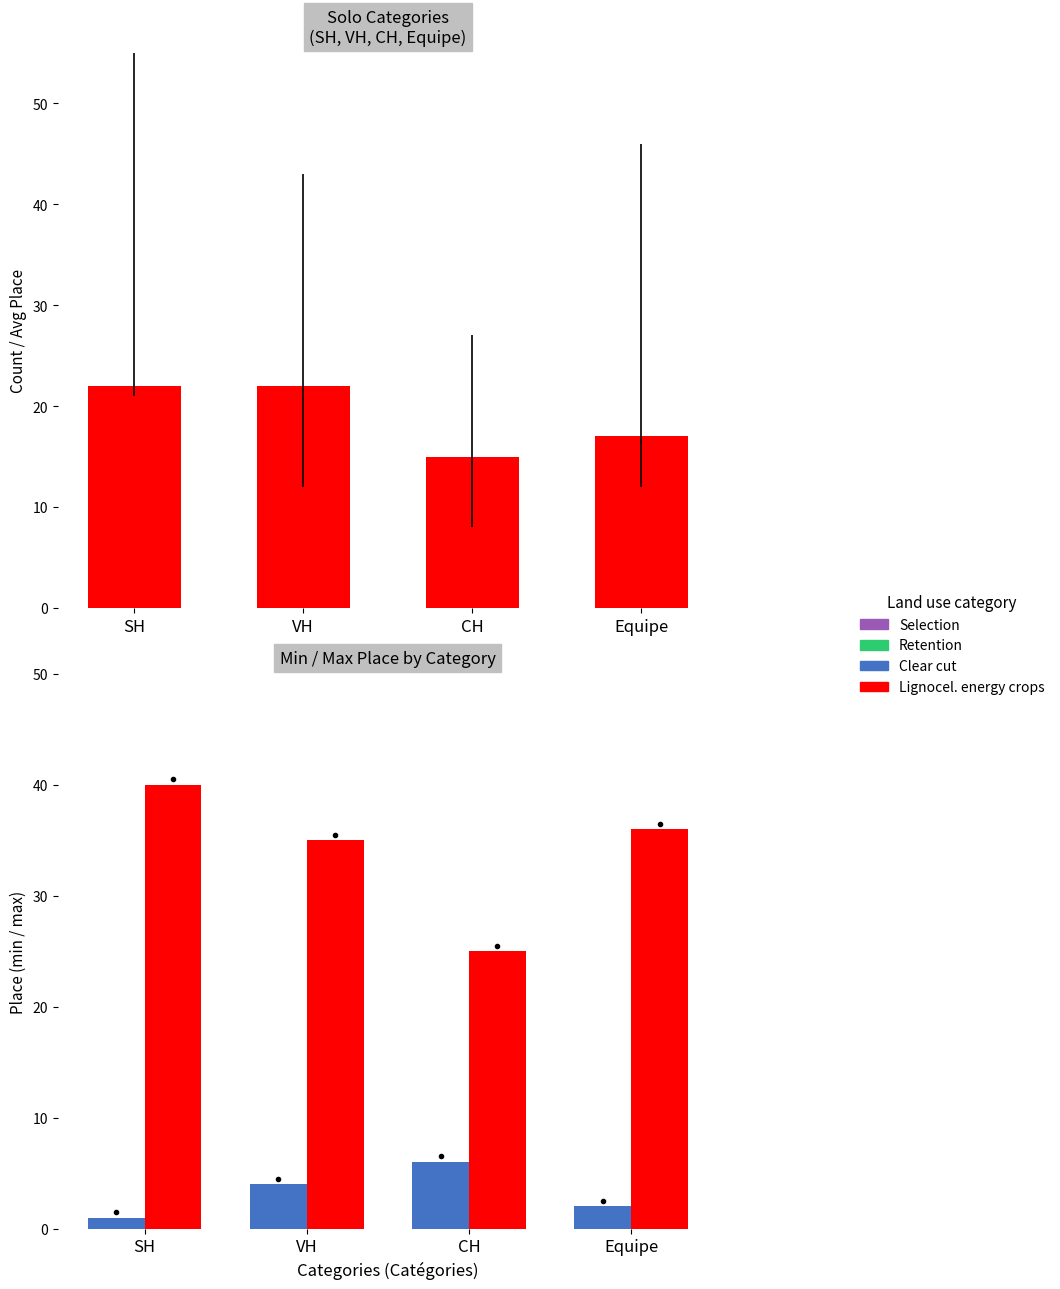

What is the spread (max minus min) of values at VH?

31